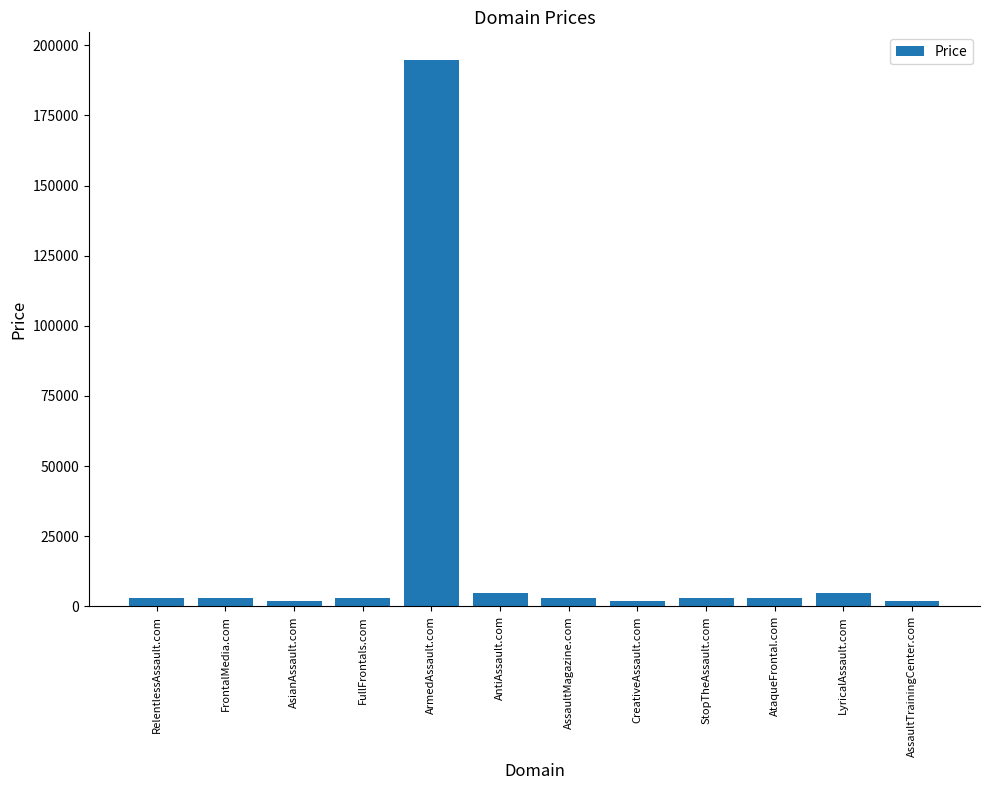

What is the greatest value displayed?

194888